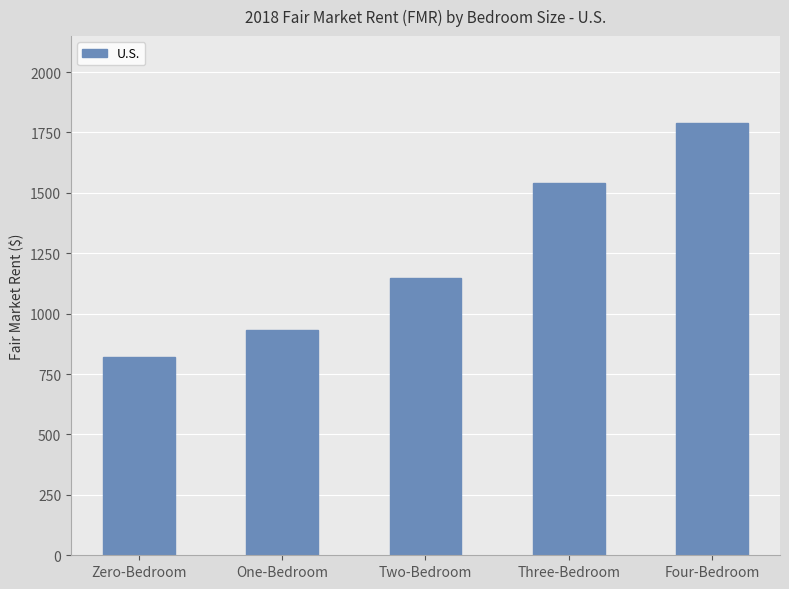

At which label is the value closest to 1305?

Two-Bedroom